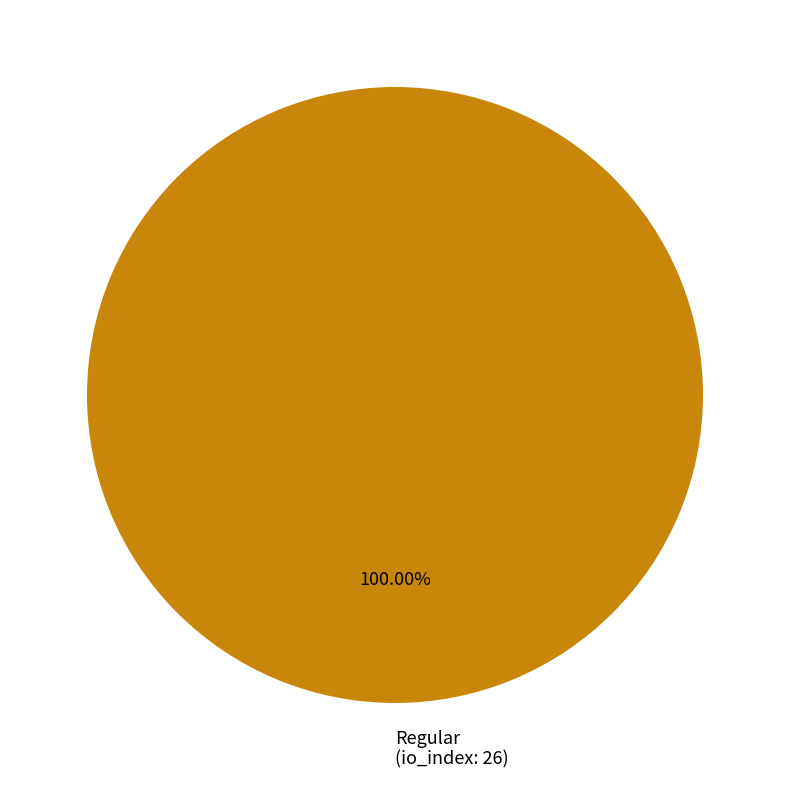

Does any single category account for the majority?

Yes